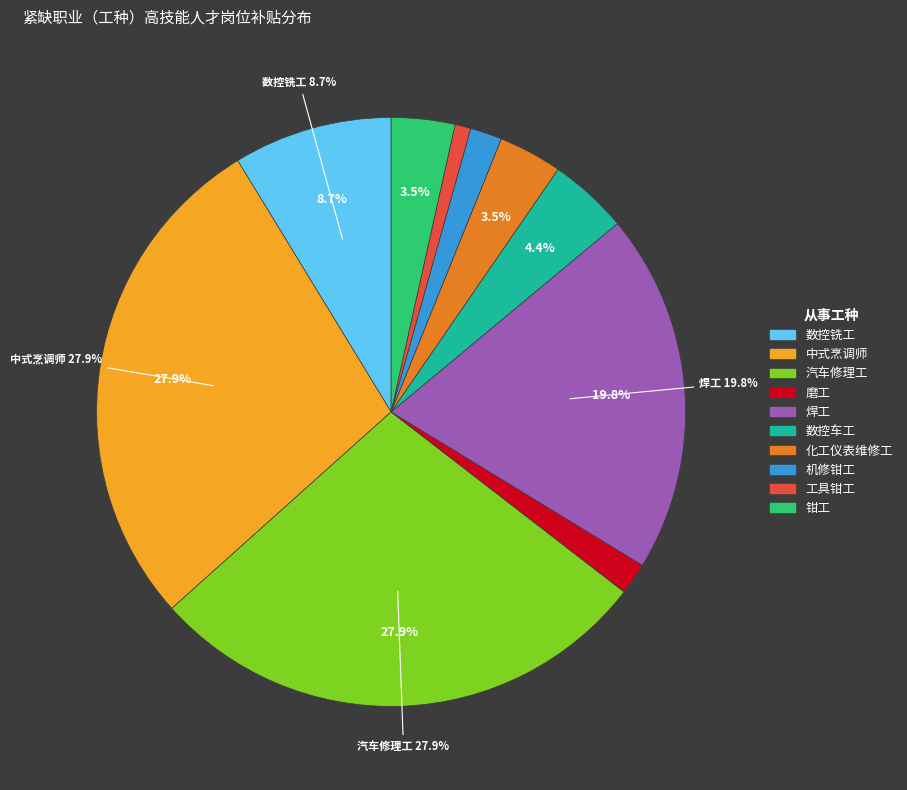

To the nearest percent, what is the difference between the largest and smallest slice percentages?

27%